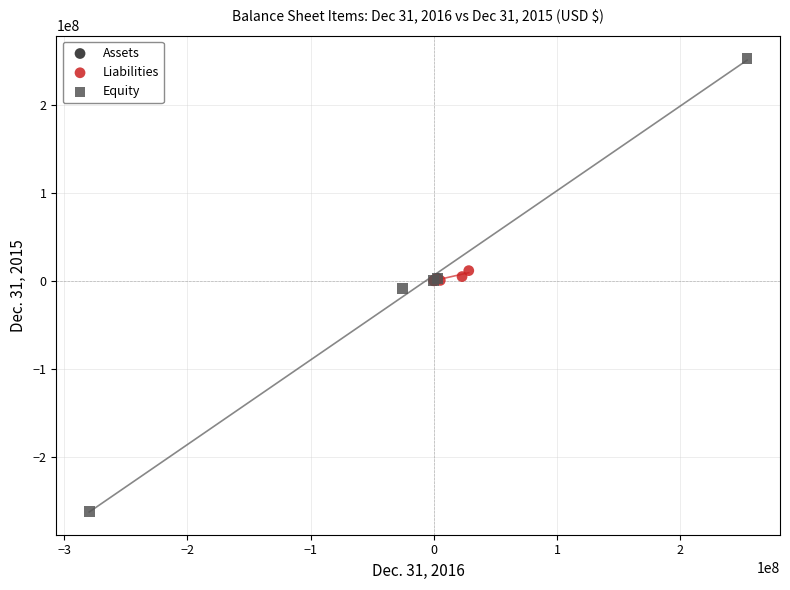

Which series contains the highest Y value?

Equity